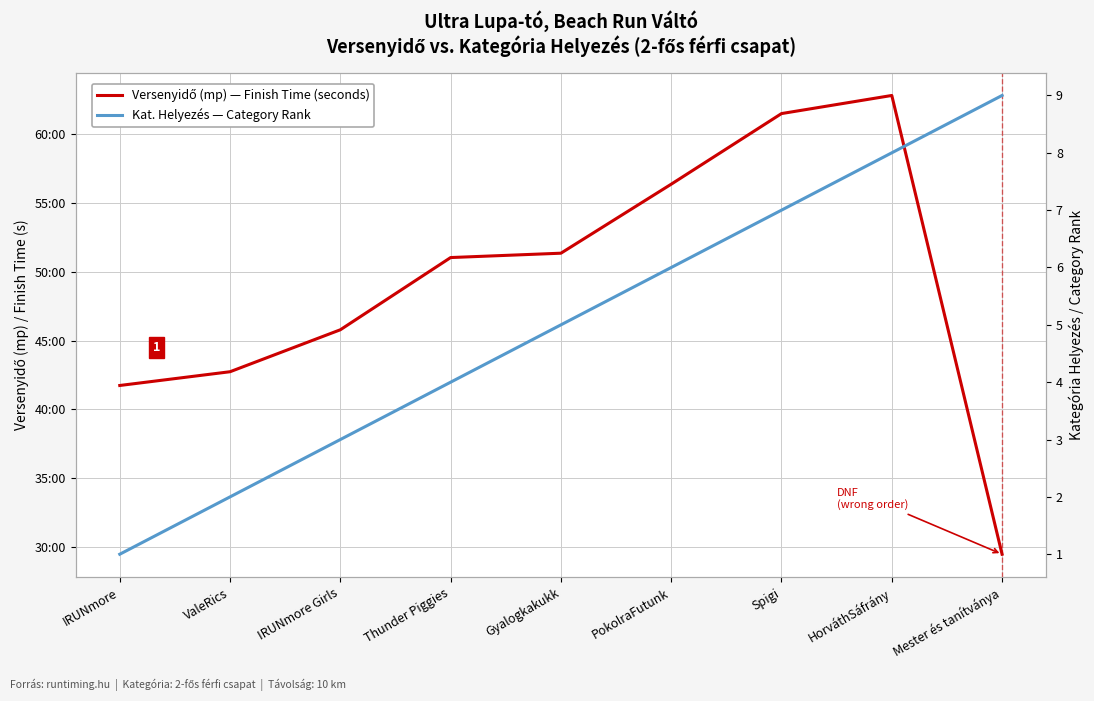

What is the spread (max minus min) of values at ValeRics?

2562